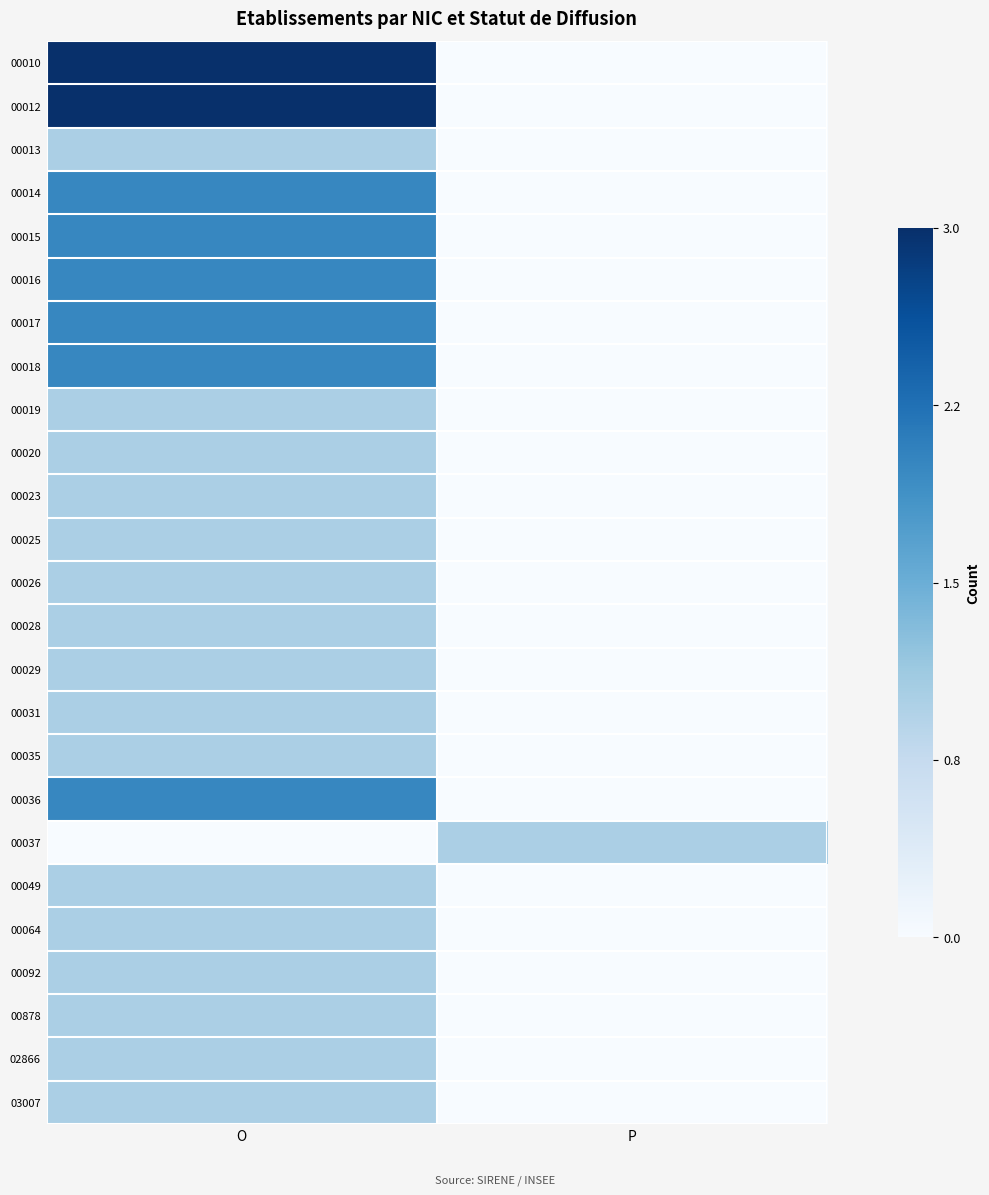

Which series changed the most between O and P?

00010